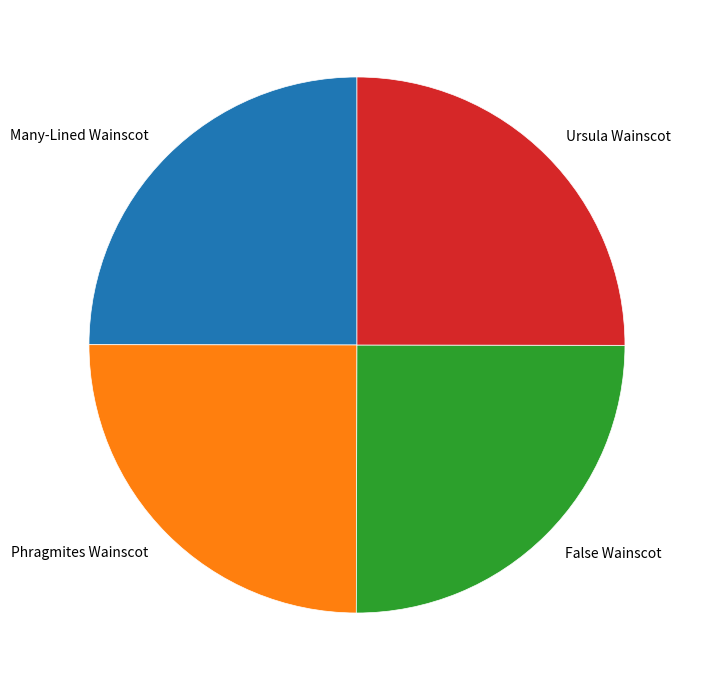

What is the ratio of the value at Many-Lined Wainscot to the value at Phragmites Wainscot?

1.0